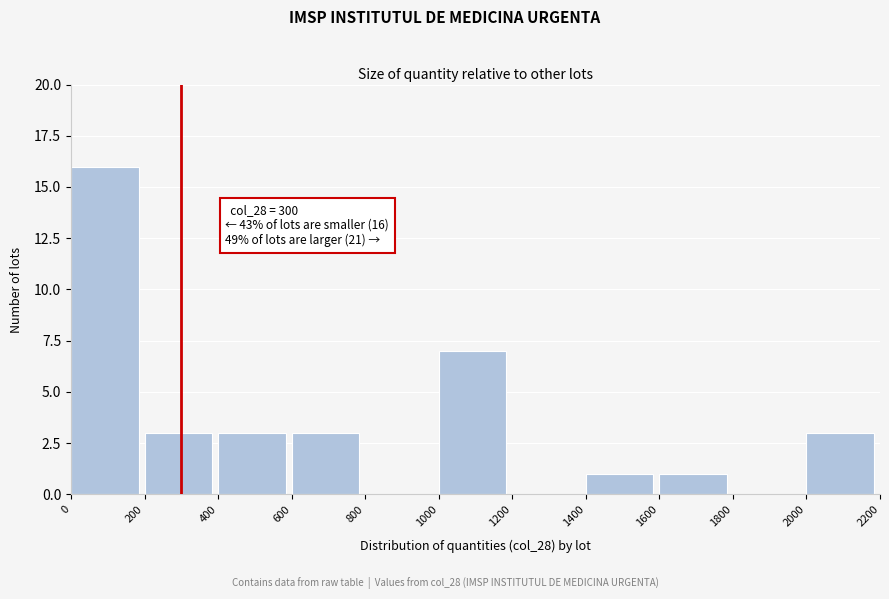

Over which range of the x-axis is the bar tallest?

0 to 200